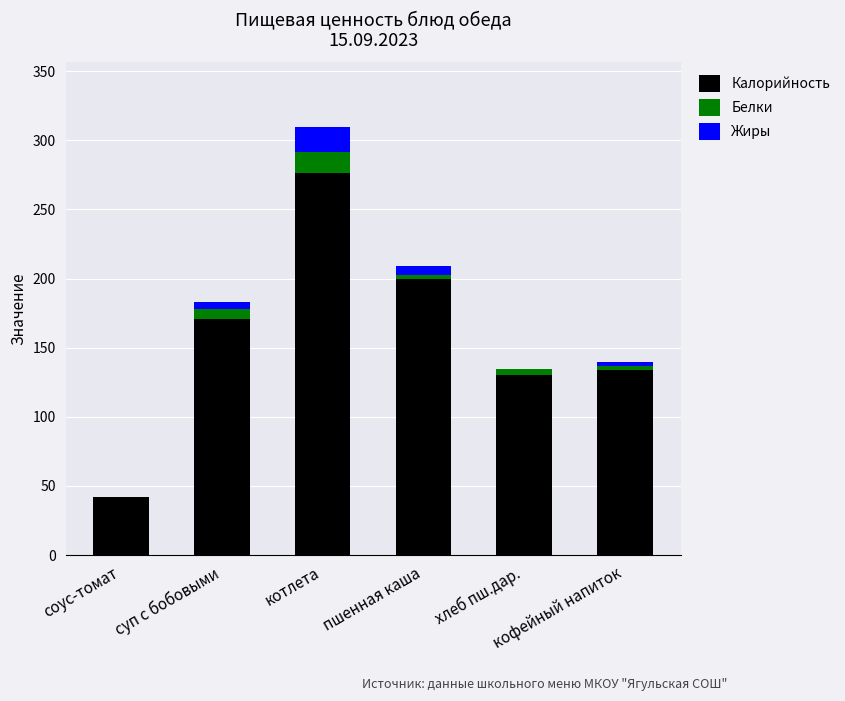

What is the sum of all Калорийность values?

953.0